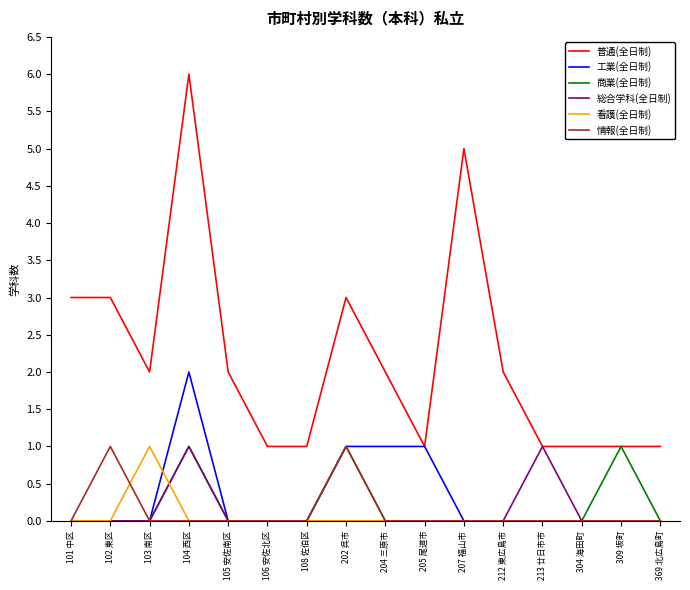

Which series changed the most between 106 安佐北区 and 202 呉市?

普通(全日制)